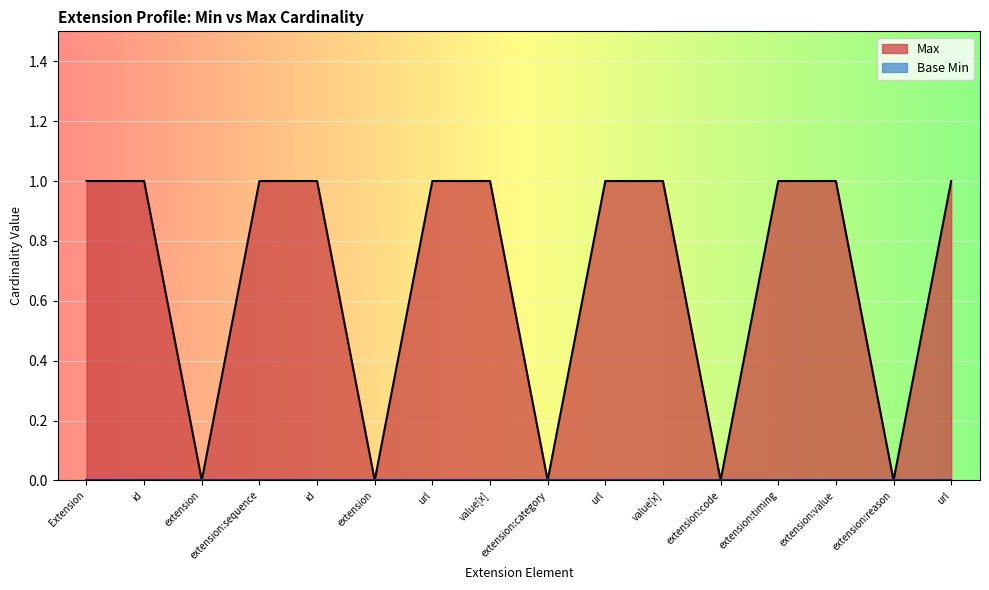

At which category does the chart reach its peak across all series?

Extension